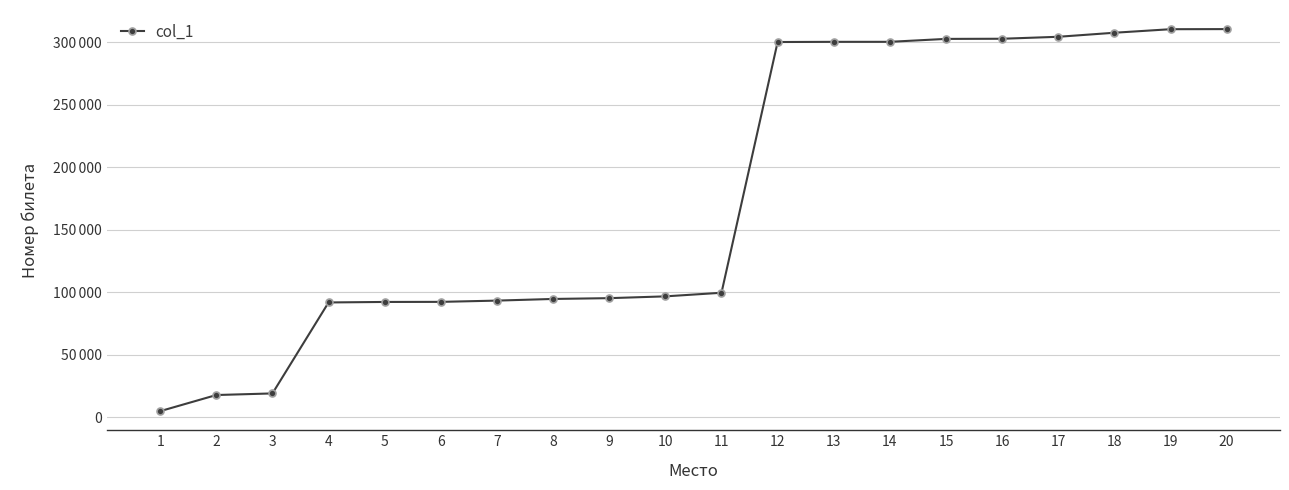

What is the change in value from 2 to 16?

+284951